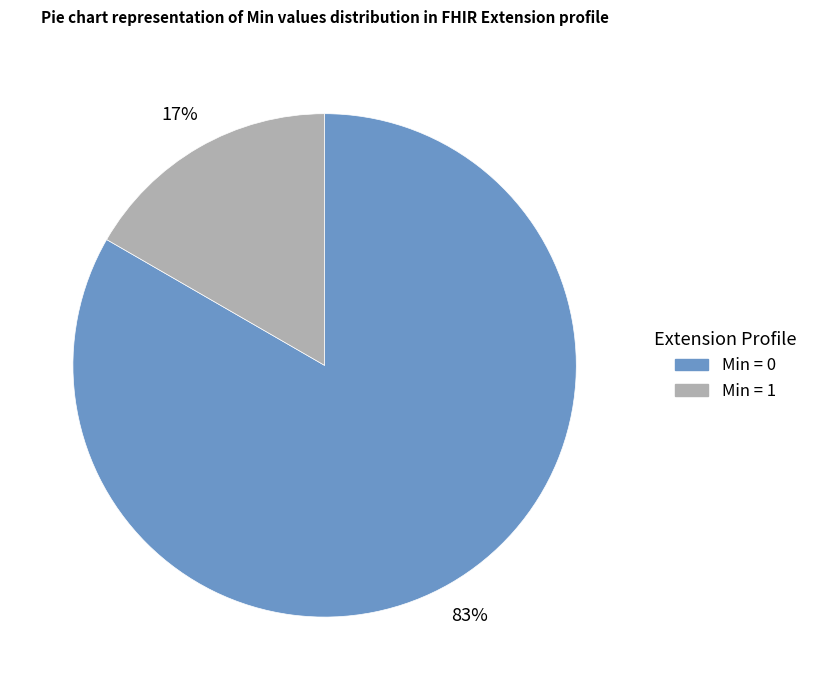

Does any single category account for the majority?

Yes